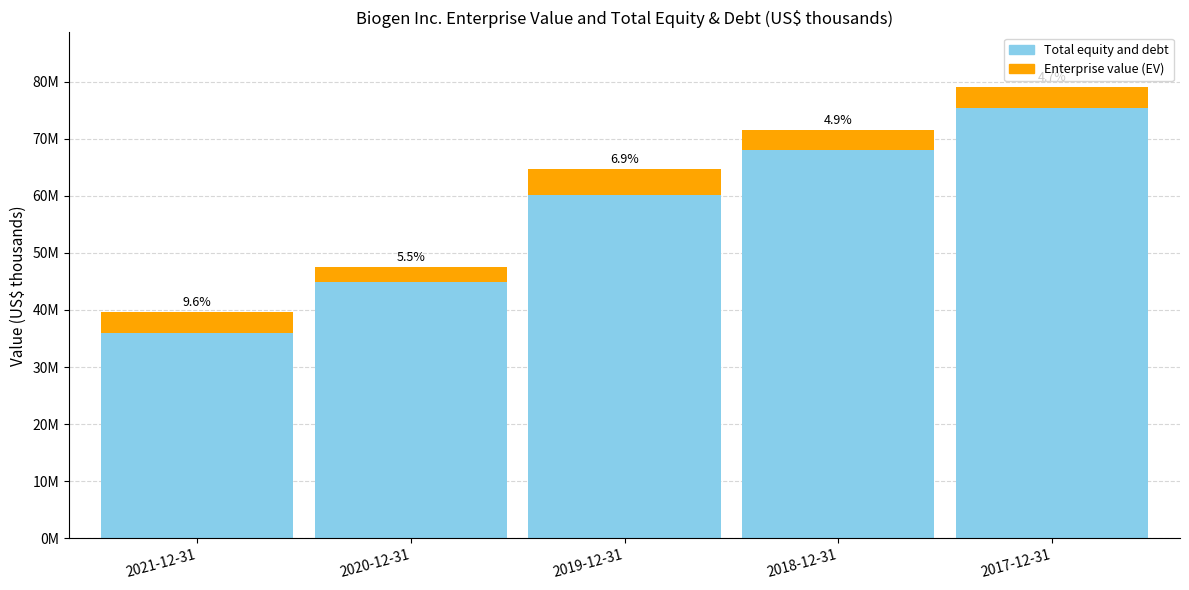

At how many categories does at least one series exceed 61018668?

3